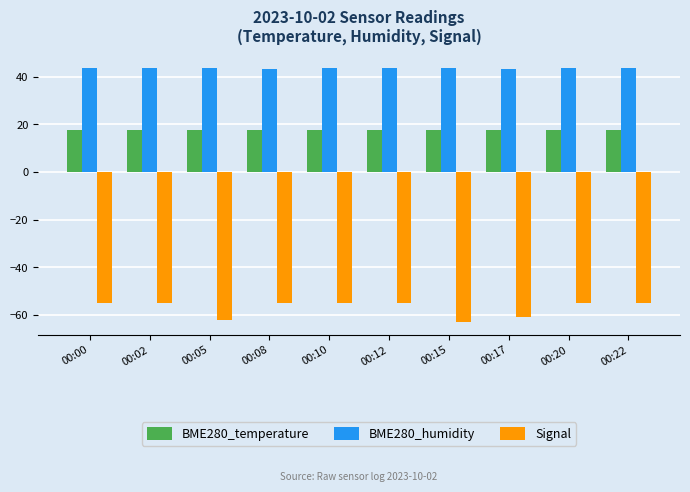

What is the sum of the BME280_humidity values at 00:05 and 00:20?

87.2